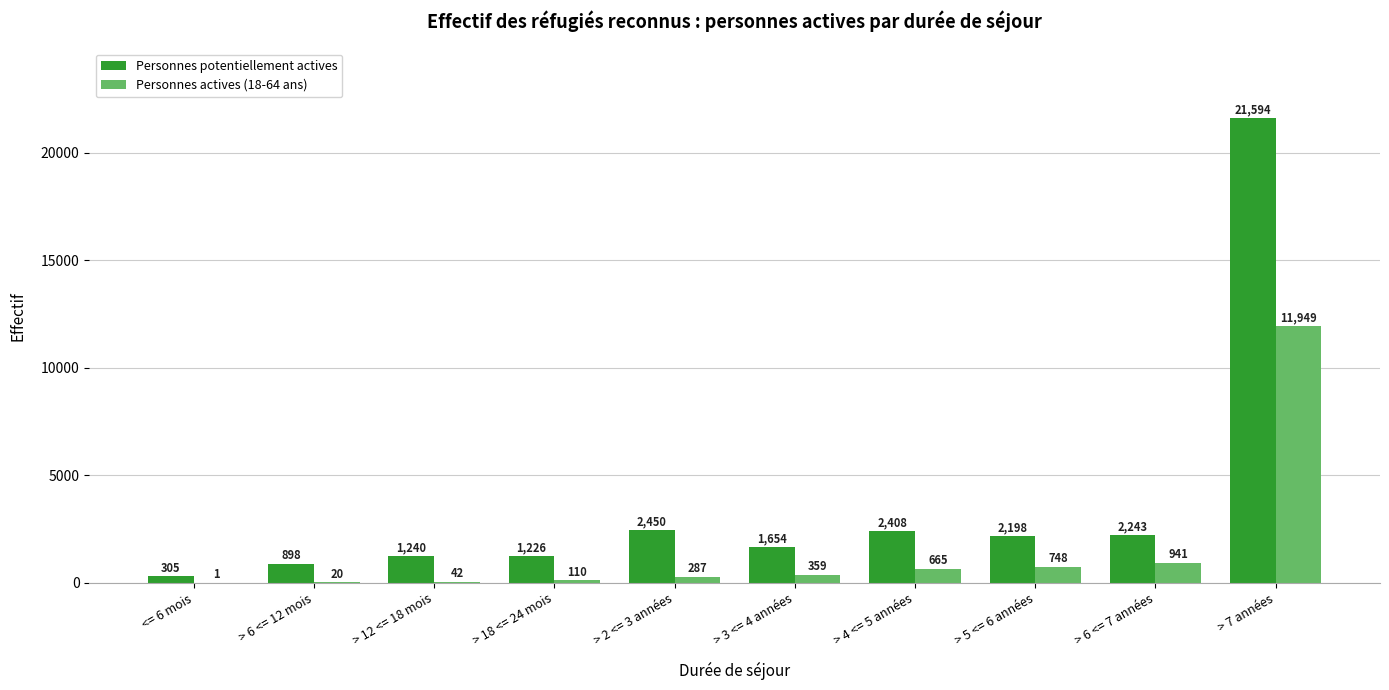

At which label is Personnes potentiellement actives closest to 10949?

> 2 <= 3 années